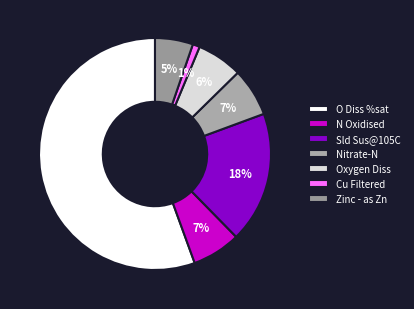

Is it true that O Diss %sat is 56% of the pie?

True